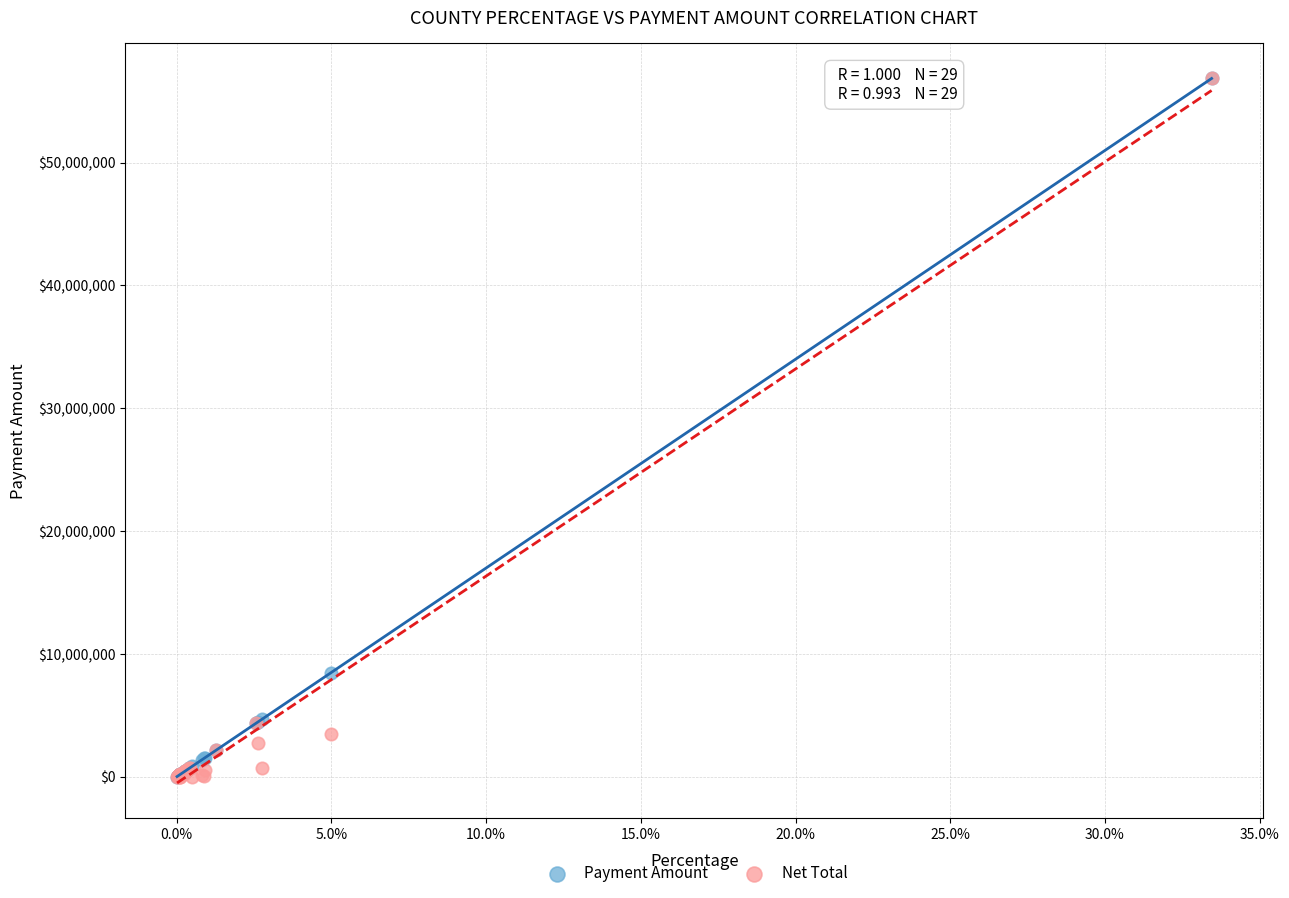

What are all the series names shown in the legend?

Payment Amount, Net Total